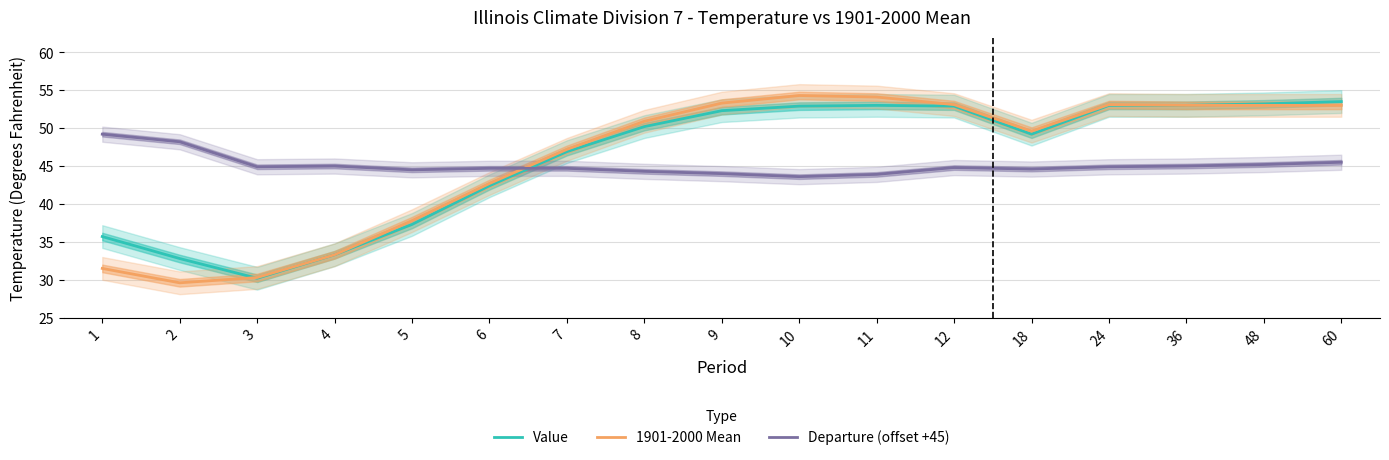

Which series has the largest range (max minus min)?

1901-2000 Mean